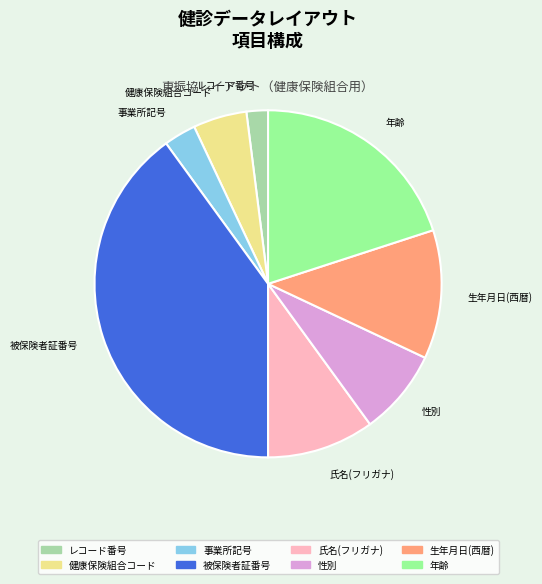

Does any single category account for the majority?

No